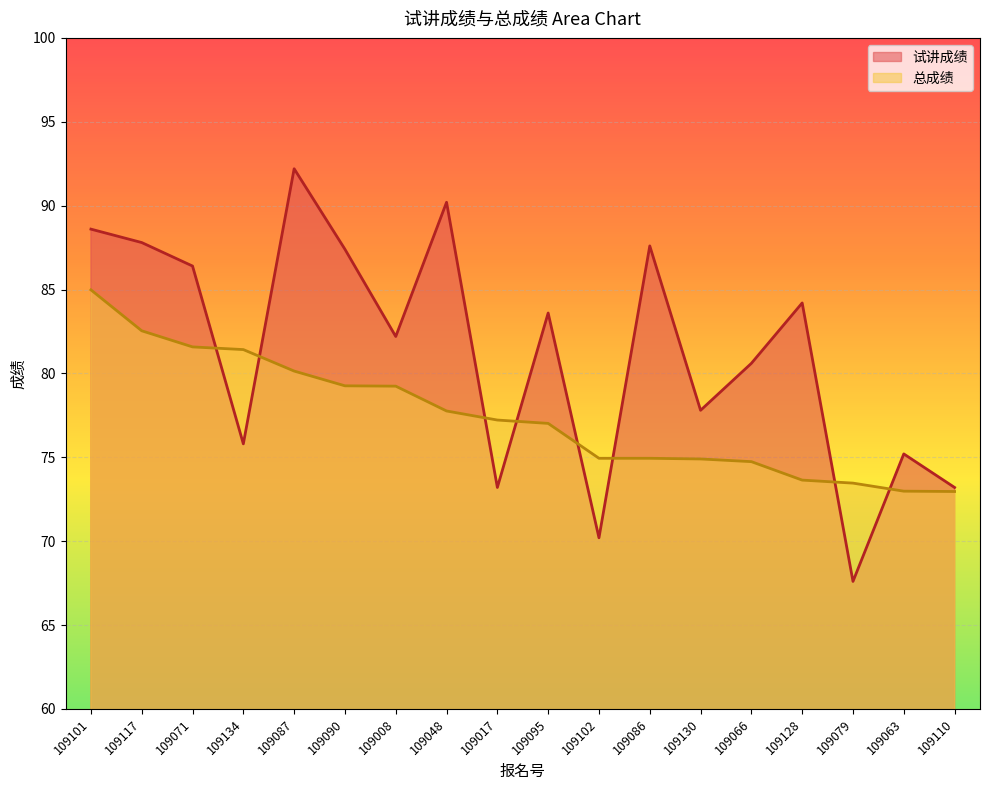

At which label is 总成绩 closest to 78?

109048